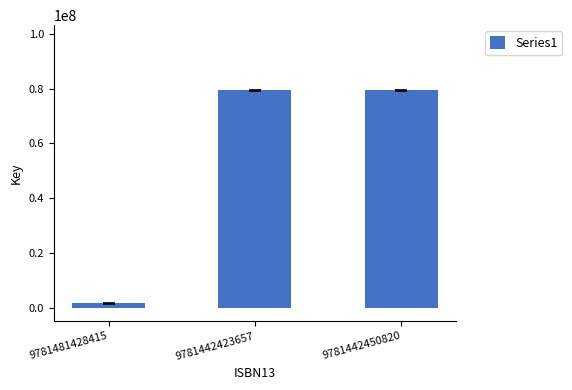

Are the bars horizontal?

No